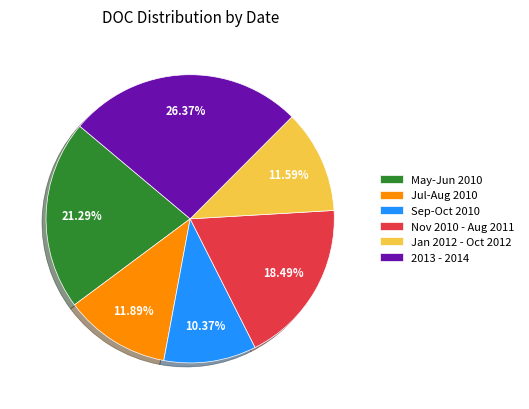

Between Sep-Oct 2010 and May-Jun 2010, which is larger?

May-Jun 2010